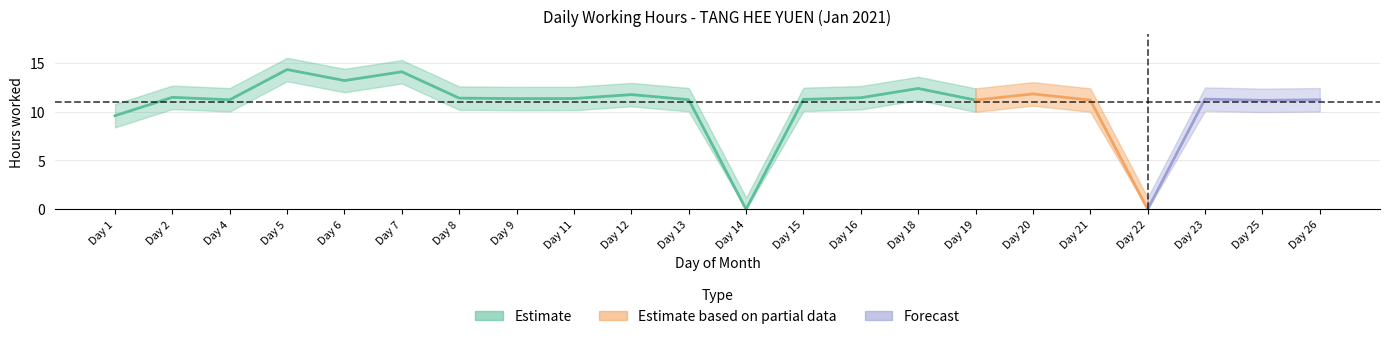

True or false: there are more than 1 points higher than both neighbors.

True